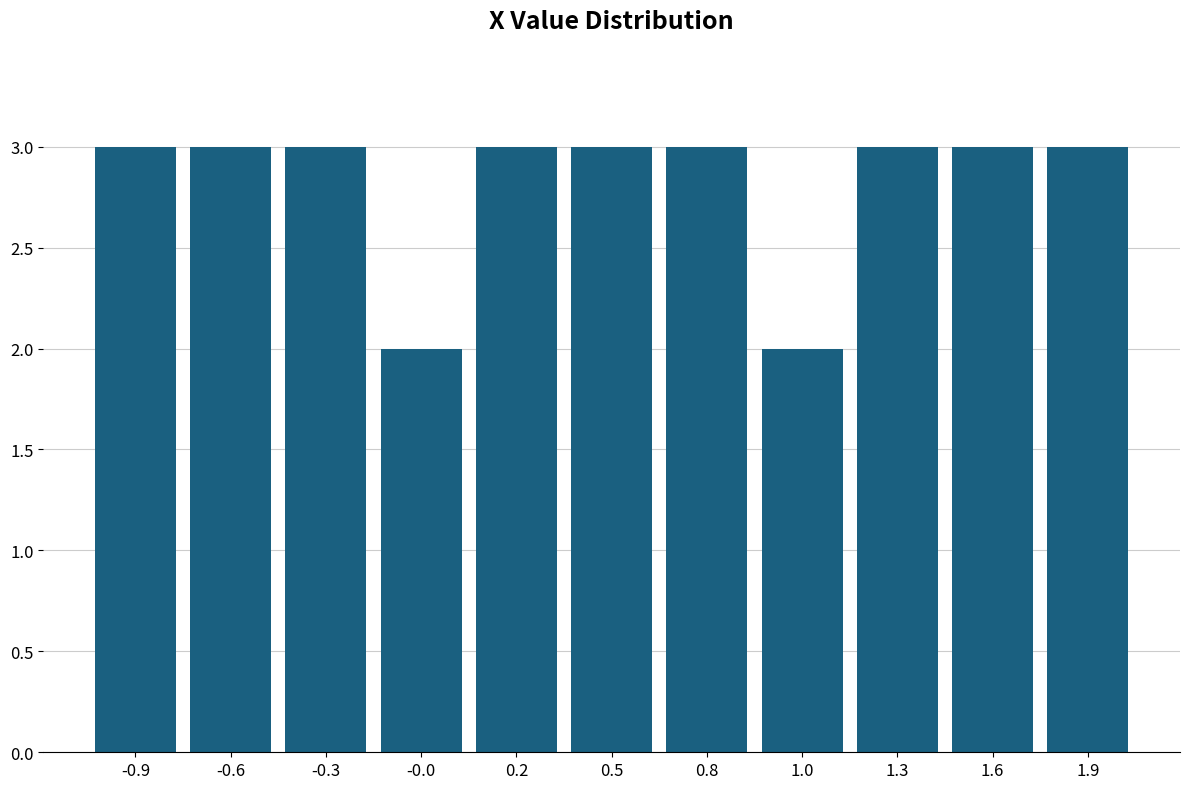

Reading left to right, what are all the values shown in this chart?

3	3	3	2	3	3	3	2	3	3	3